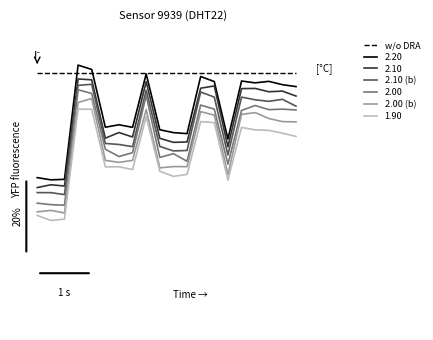

At which label does 2.00 (b) reach its minimum?

2